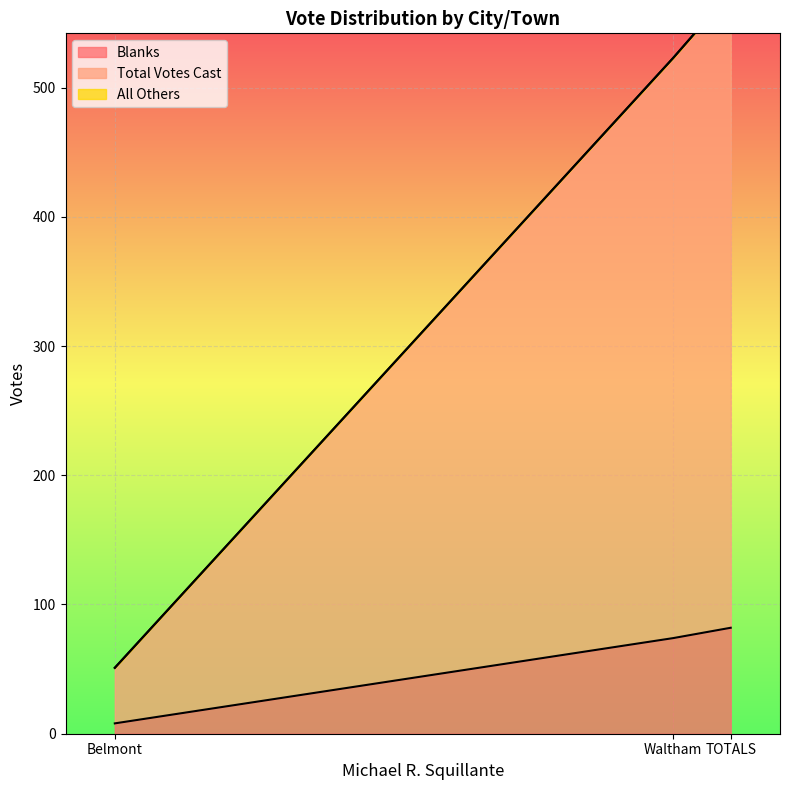

Rank the series by their average value, from highest to lowest.

Total Votes Cast, Blanks